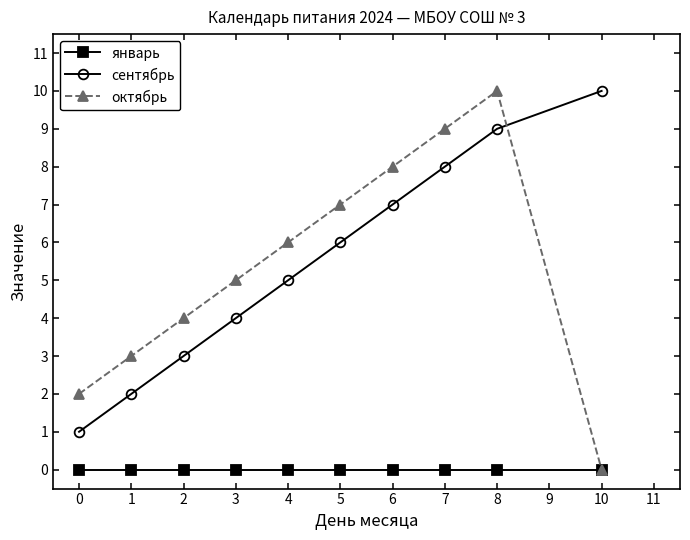

At which category is the sum across all series the highest?

8